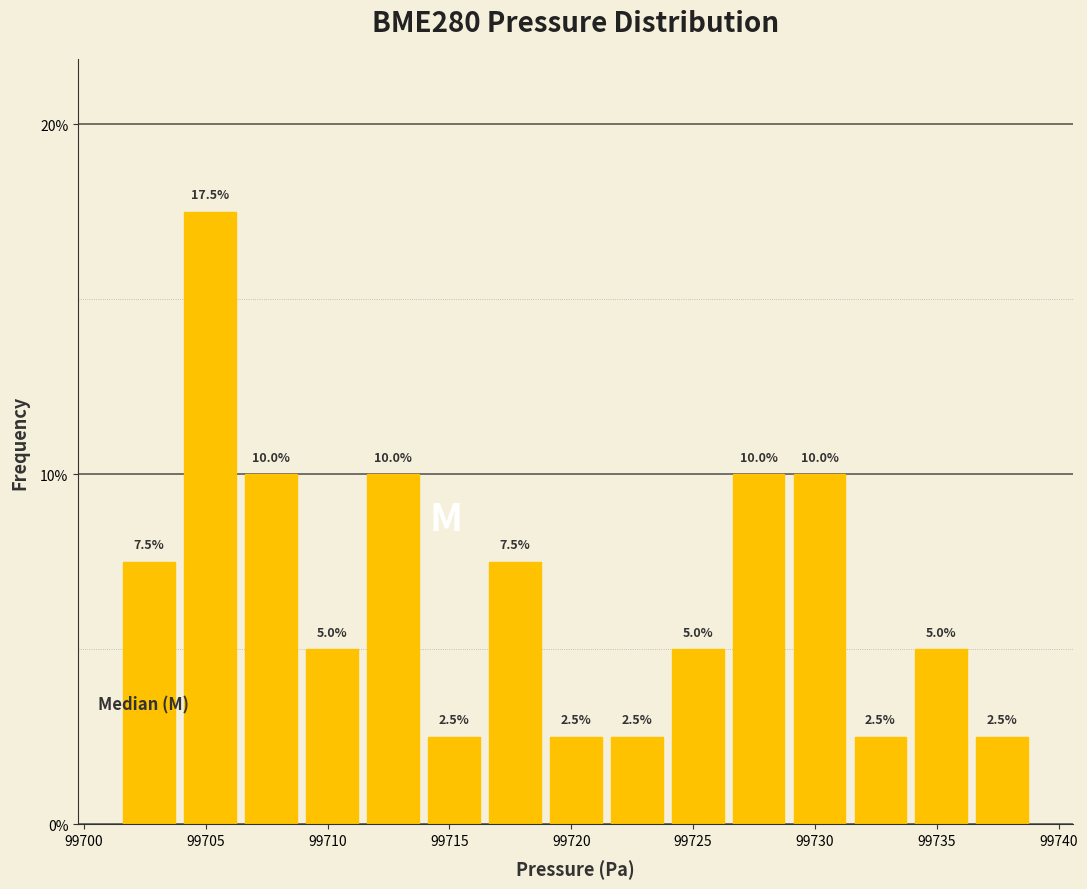

What is the height of the bar covering 99711.5 to 99714.0 on the x-axis? The bar edges are not printed on the chart, so give them approximately, as read against the axis.

10.0